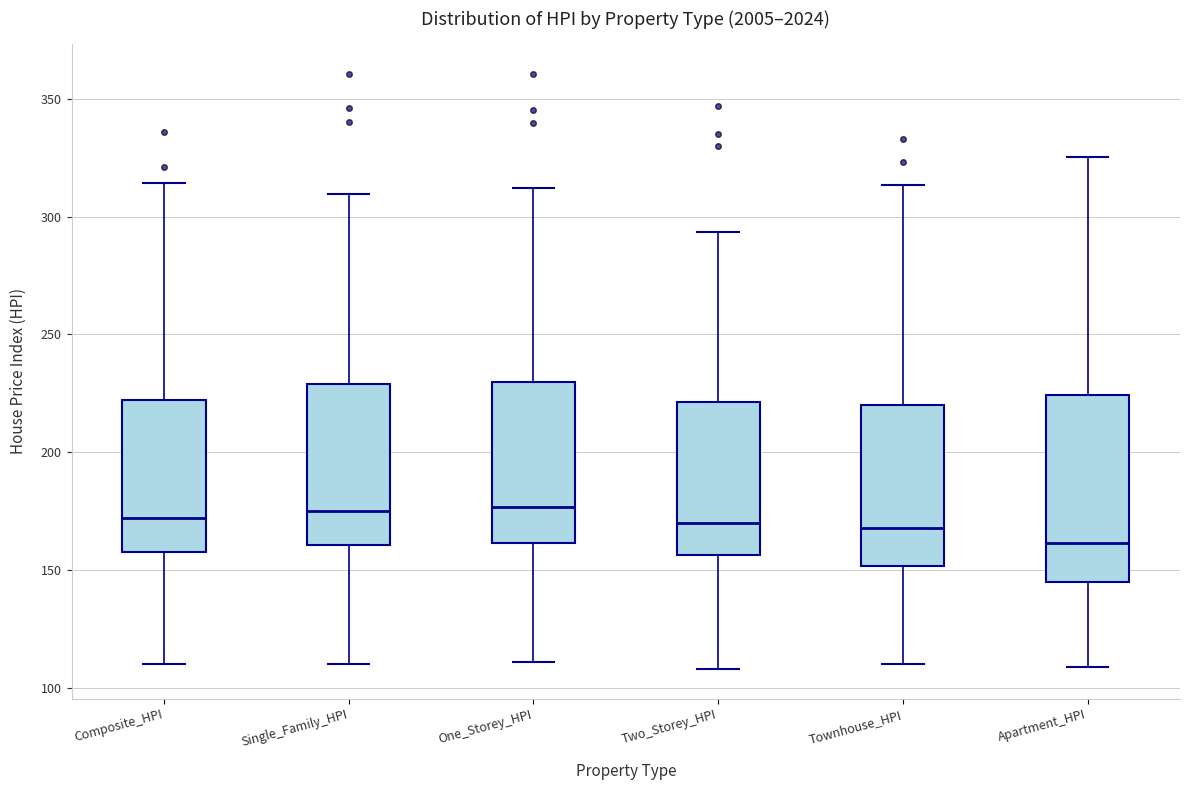

Reading left to right, read every box against the y-axis: the position of its median line, the range the box covers, and the ends of its whiskers. The values are not printed on the chart, so give them approximately, as read against the axis.

Composite_HPI: median 170, box 160 to 220, whiskers 110 to 315
Single_Family_HPI: median 175, box 160 to 230, whiskers 110 to 310
One_Storey_HPI: median 175, box 160 to 230, whiskers 110 to 310
Two_Storey_HPI: median 170, box 155 to 220, whiskers 110 to 295
Townhouse_HPI: median 170, box 150 to 220, whiskers 110 to 315
Apartment_HPI: median 160, box 145 to 225, whiskers 110 to 325